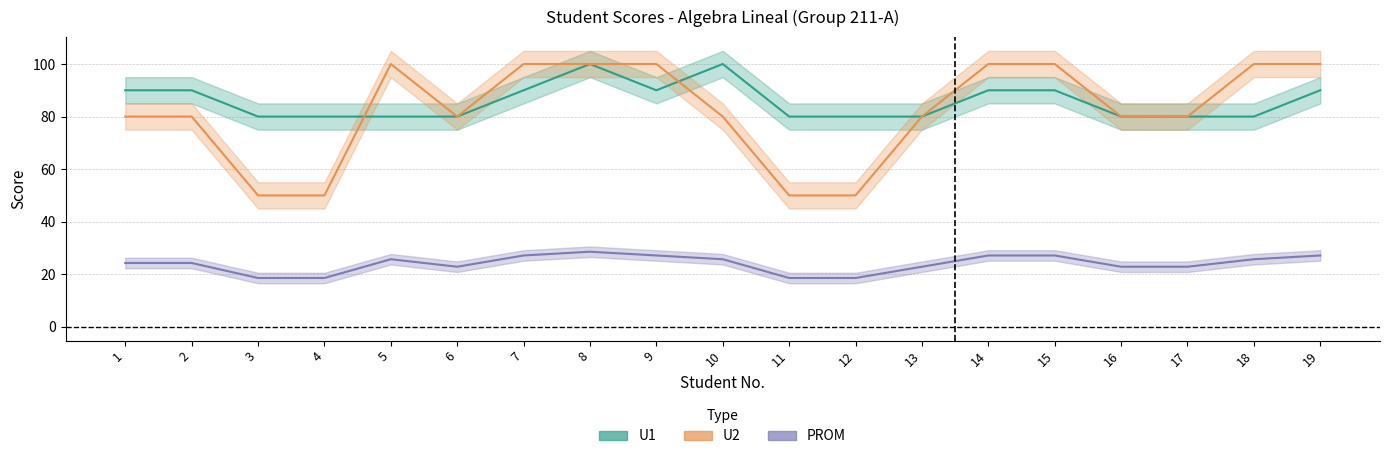

How many interior local peaks does the PROM series have?

2